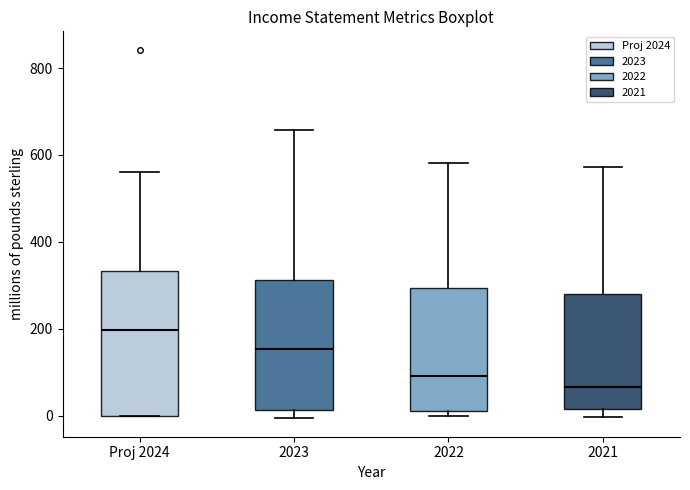

Comparing the boxes themselves (not the whiskers), which one is the tallest?

Proj 2024